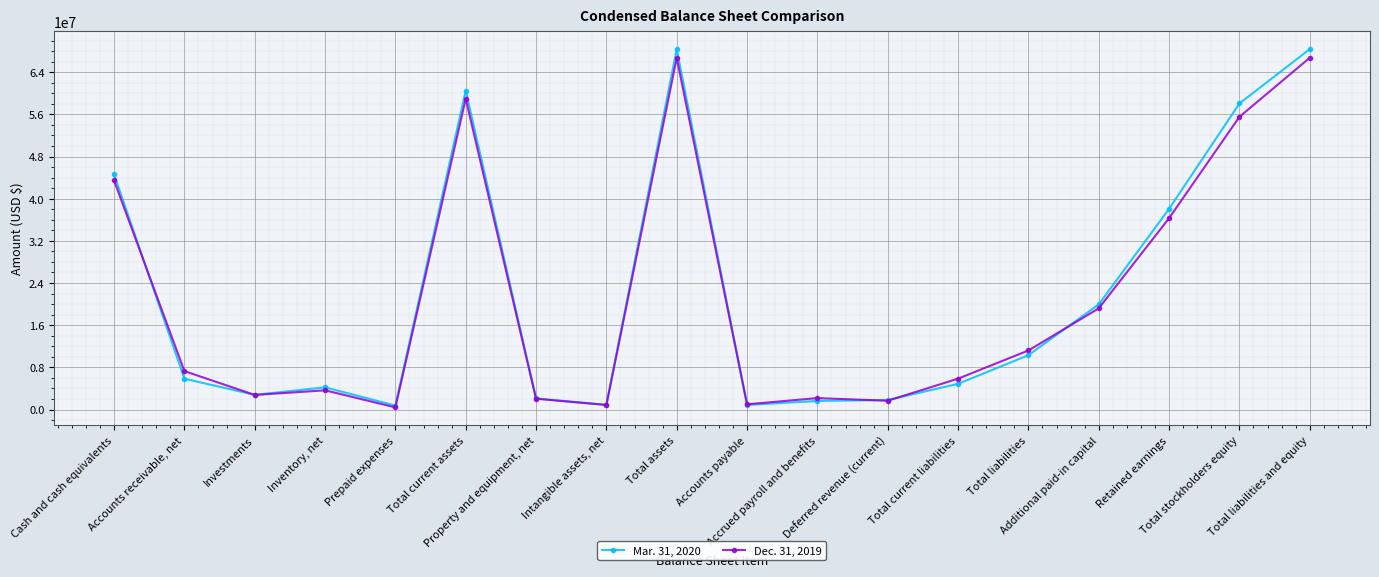

Is the value of Dec. 31, 2019 at Additional paid-in capital greater than the value of Mar. 31, 2020 at Total liabilities and equity?

No